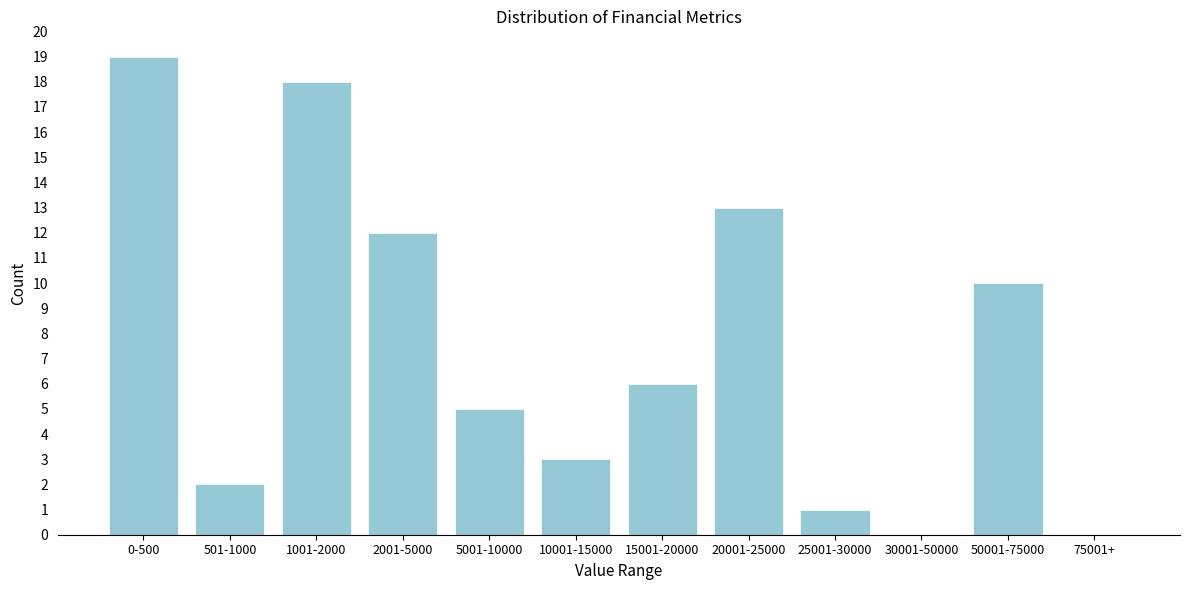

Reading left to right, what are all the values shown in this chart?

0-500=19	501-1000=2	1001-2000=18	2001-5000=12	5001-10000=5	10001-15000=3	15001-20000=6	20001-25000=13	25001-30000=1	30001-50000=0	50001-75000=10	75001+=0